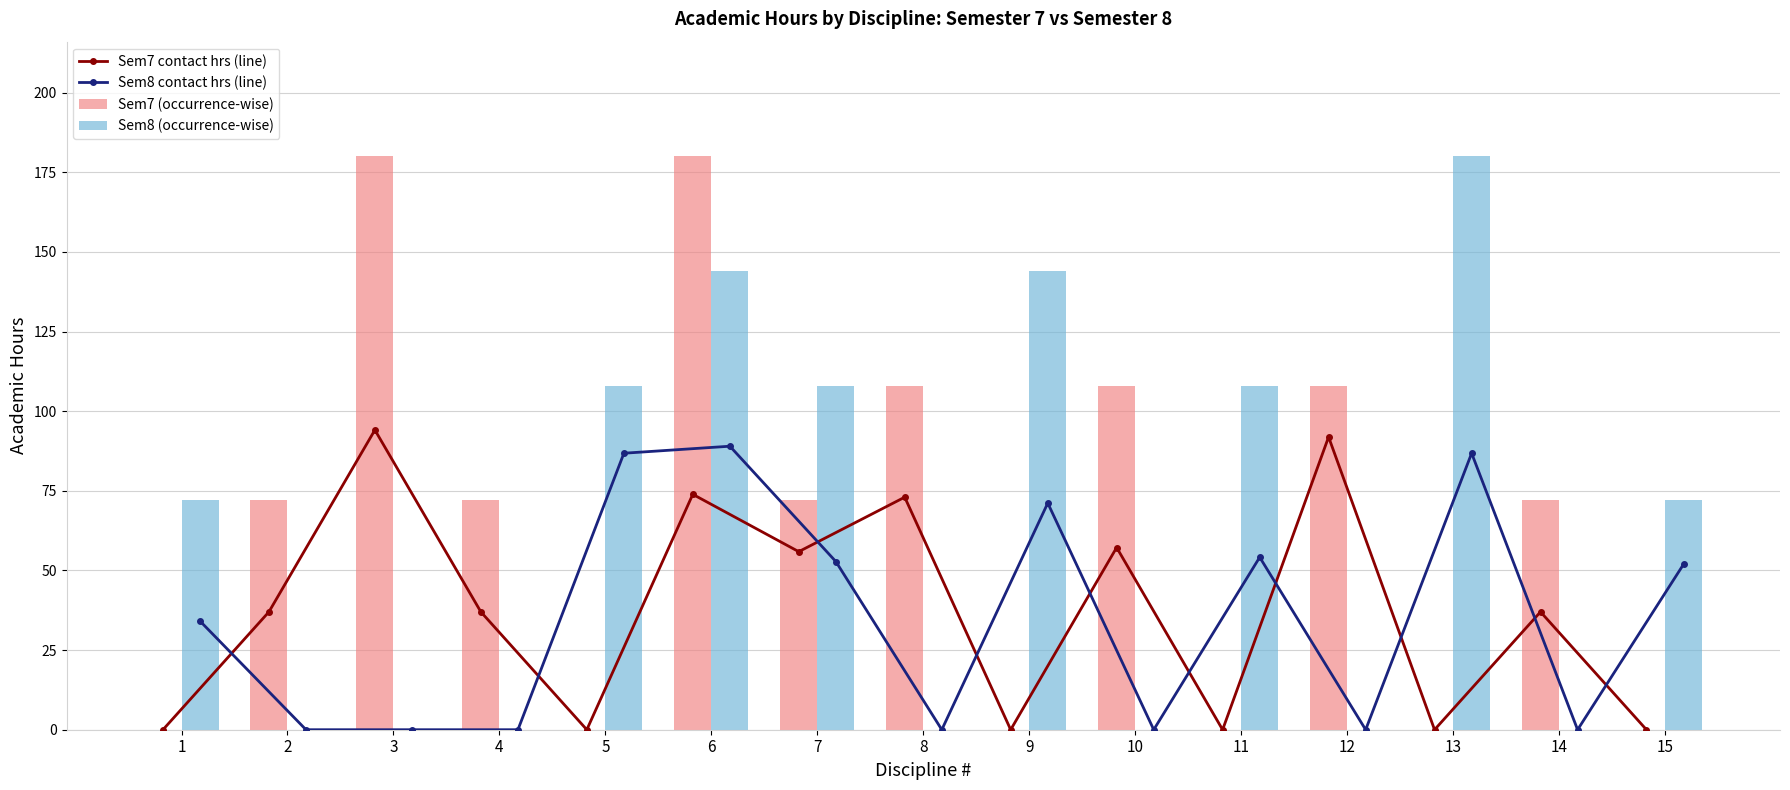

Rank the series by their maximum value, from highest to lowest.

Sem7 (occurrence-wise), Sem8 (occurrence-wise), Sem7 contact hrs (line), Sem8 contact hrs (line)